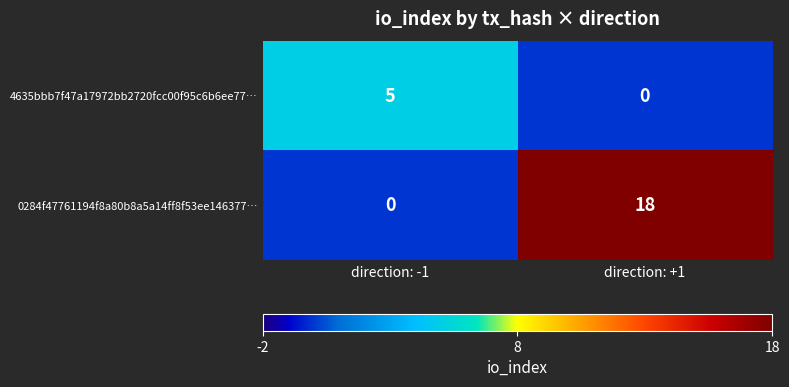

Which series has the widest spread of values?

0284f47761194f8a80b8a5a14ff8f53ee146377…